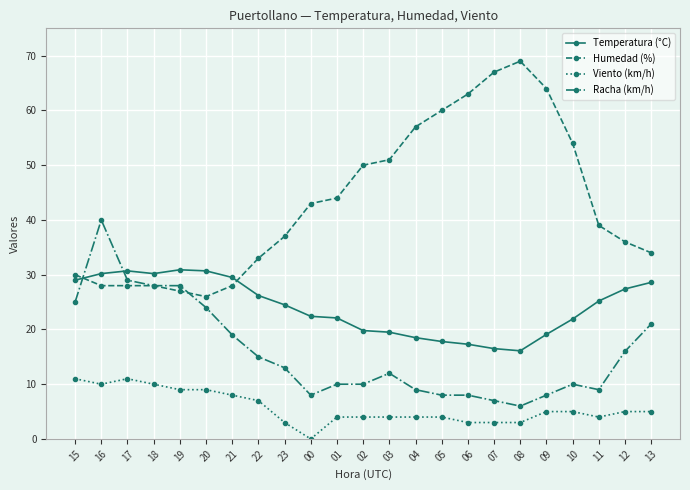

What is the greatest value displayed?

69.0